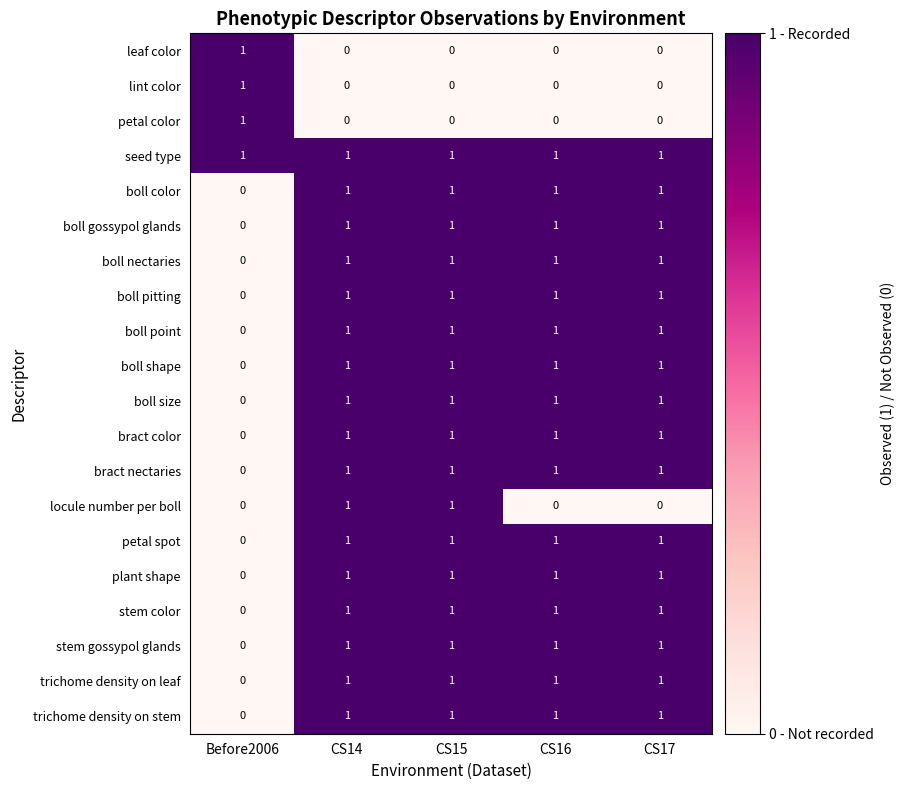

Is it true that boll gossypol glands equals 1 at CS14?

True